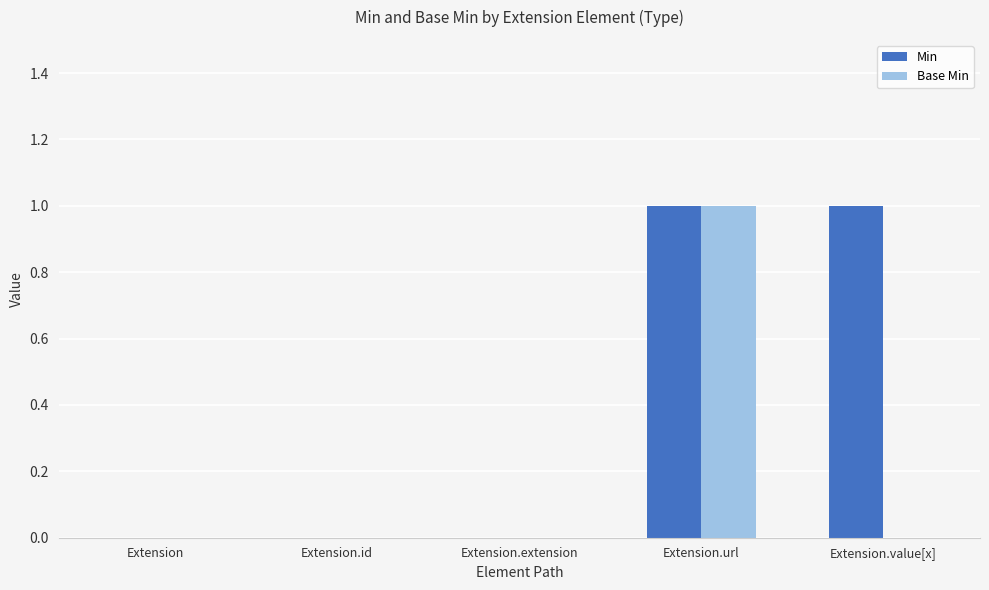

The Min series shows 0 at Extension.id. True or false?

True